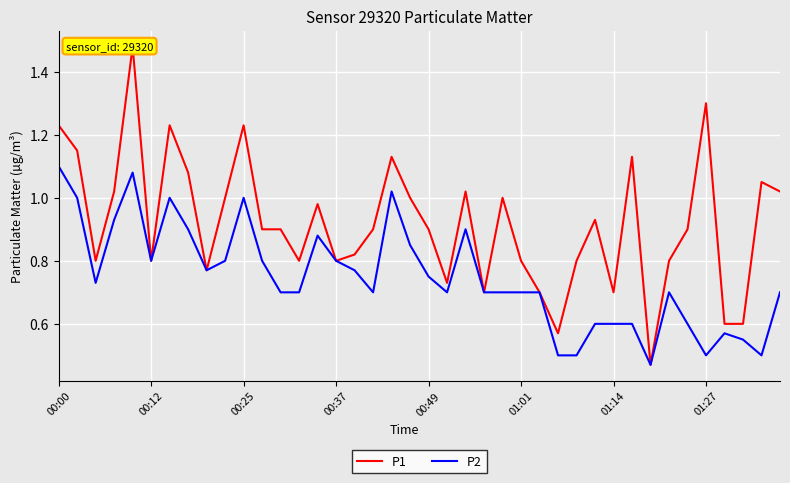

Reading left to right, extract all data points from this chart.

P1: 1.2	1.1	0.8	1.0	1.5	0.8	1.2	1.1	0.8	1.0	1.2	0.9	0.9	0.8	1.0	0.8	0.8	0.9	1.1	1.0	0.9	0.7	1.0	0.7	1.0	0.8	0.7	0.6	0.8	0.9	0.7	1.1	0.5	0.8	0.9	1.3	0.6	0.6	1.1	1.0
P2: 1.1	1.0	0.7	0.9	1.1	0.8	1.0	0.9	0.8	0.8	1.0	0.8	0.7	0.7	0.9	0.8	0.8	0.7	1.0	0.8	0.8	0.7	0.9	0.7	0.7	0.7	0.7	0.5	0.5	0.6	0.6	0.6	0.5	0.7	0.6	0.5	0.6	0.6	0.5	0.7